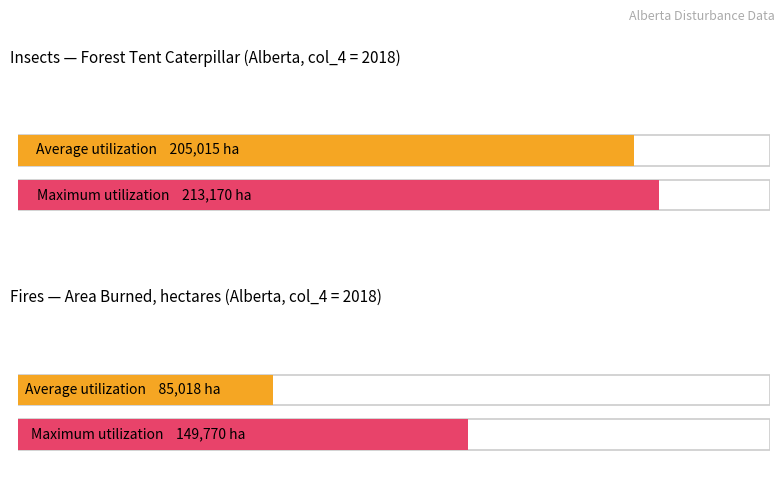

Are the bars horizontal?

Yes